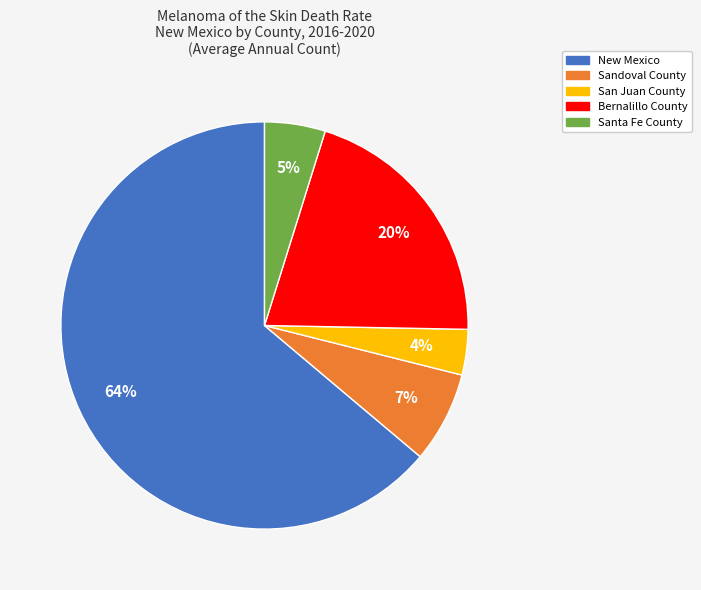

To the nearest percent, what portion does New Mexico represent?

64%